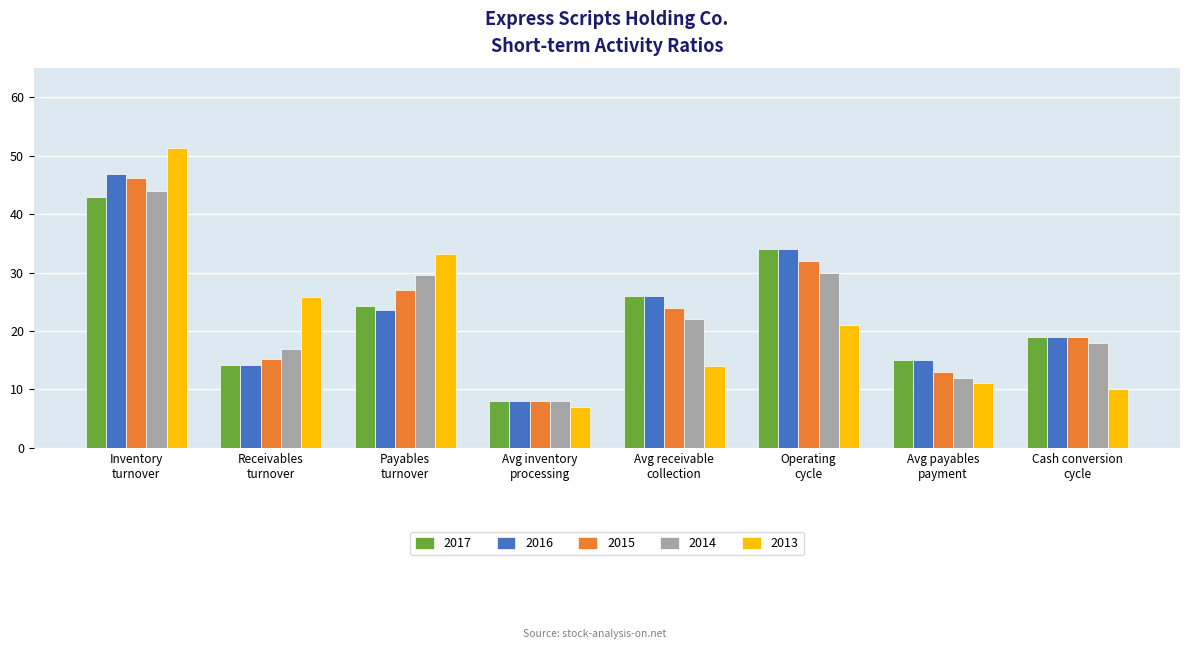

Is the value of 2013 at Inventory
turnover greater than the value of 2016 at Avg payables
payment?

Yes